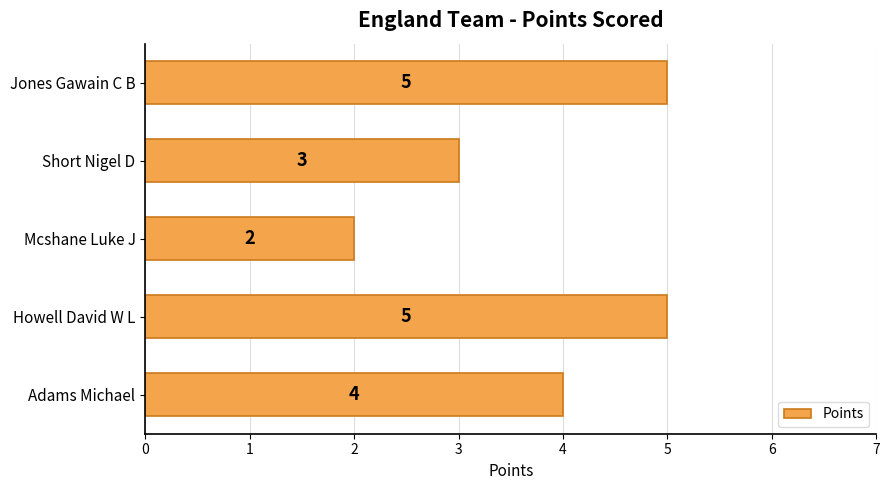

Reading bottom to top, list all the values displayed in this chart.

Adams Michael=4	Howell David W L=5	Mcshane Luke J=2	Short Nigel D=3	Jones Gawain C B=5